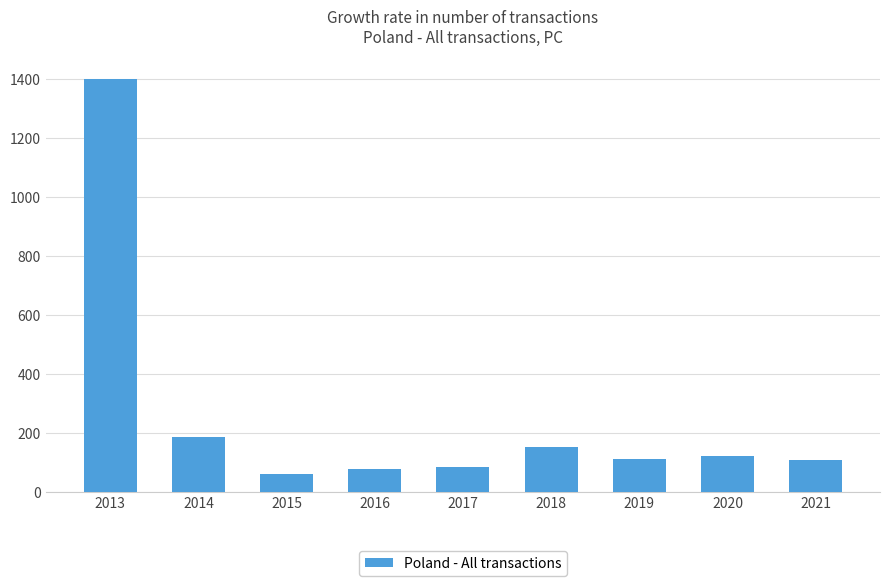

How many bars are there in total?

9